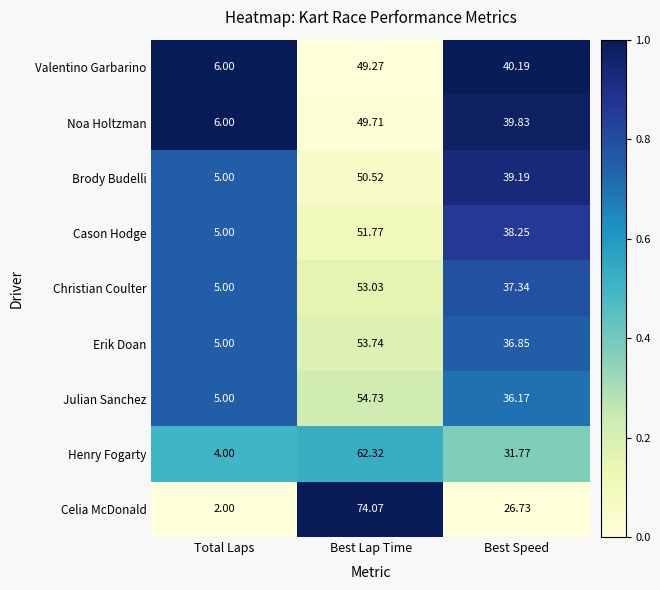

How many distinct data groups are displayed?

9